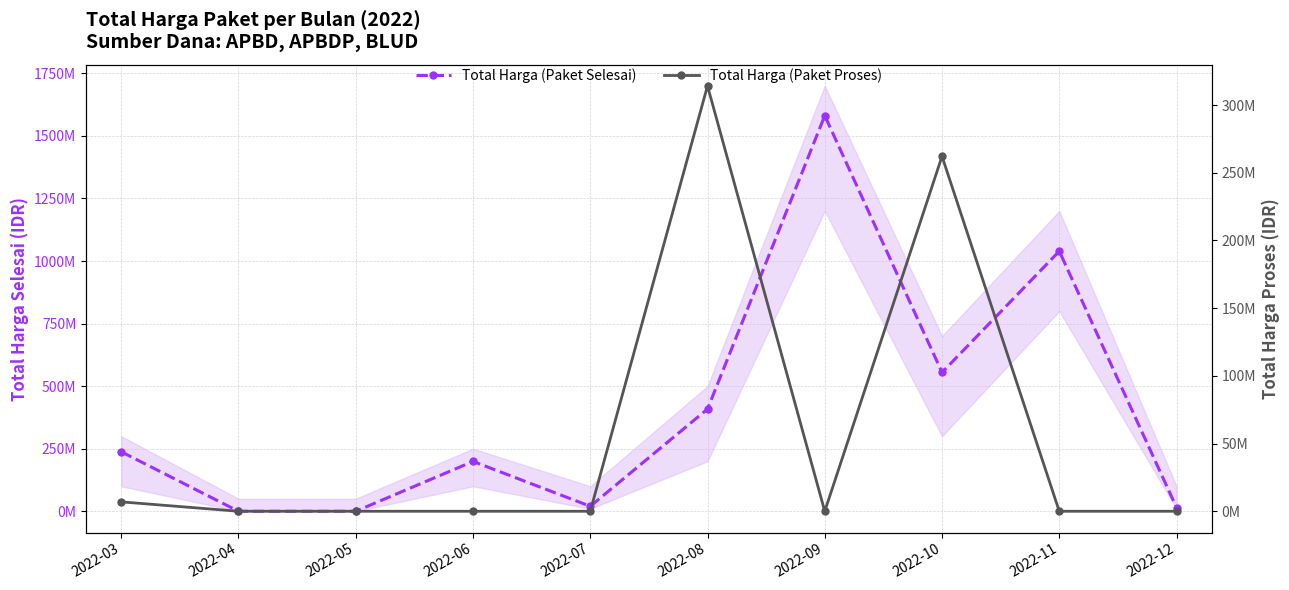

How many interior local valleys does the Total Harga (Paket Proses) series have?

1